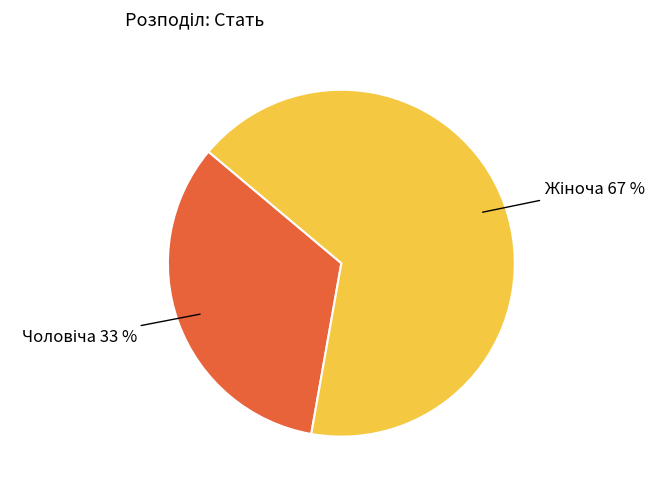

To the nearest percent, what is the average slice percentage?

50%